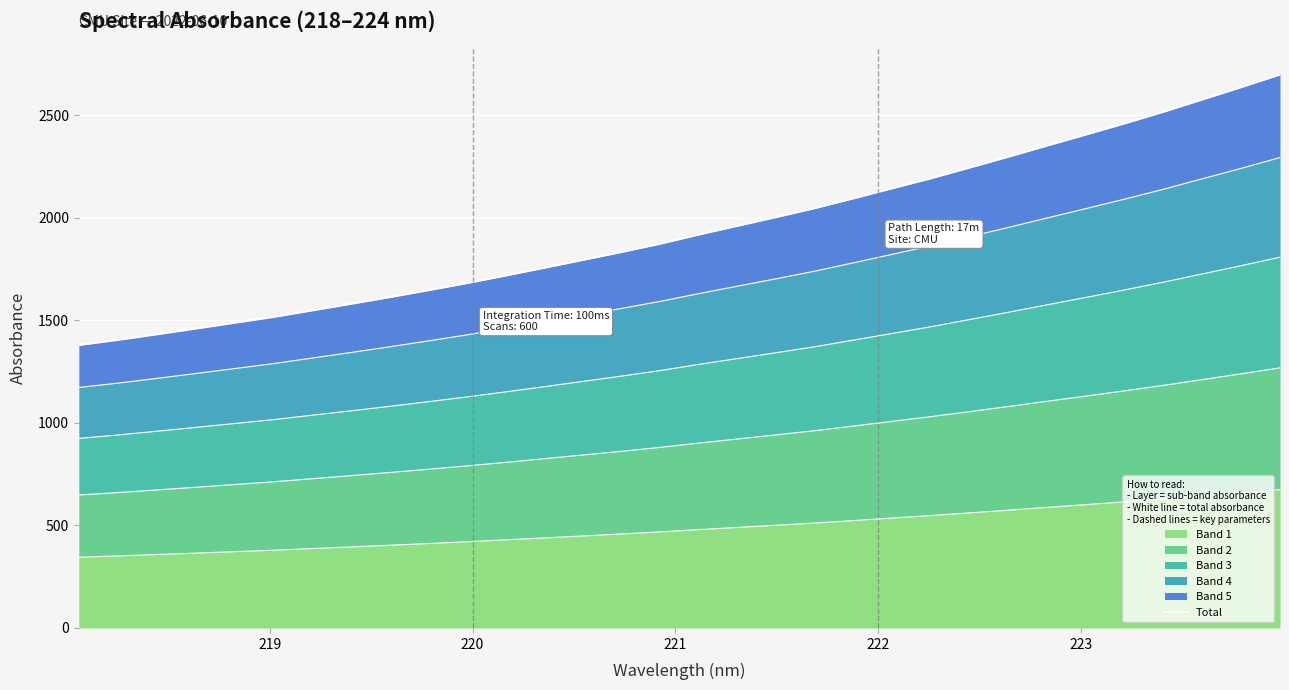

What is the highest value of the Band 1 series?

674.9